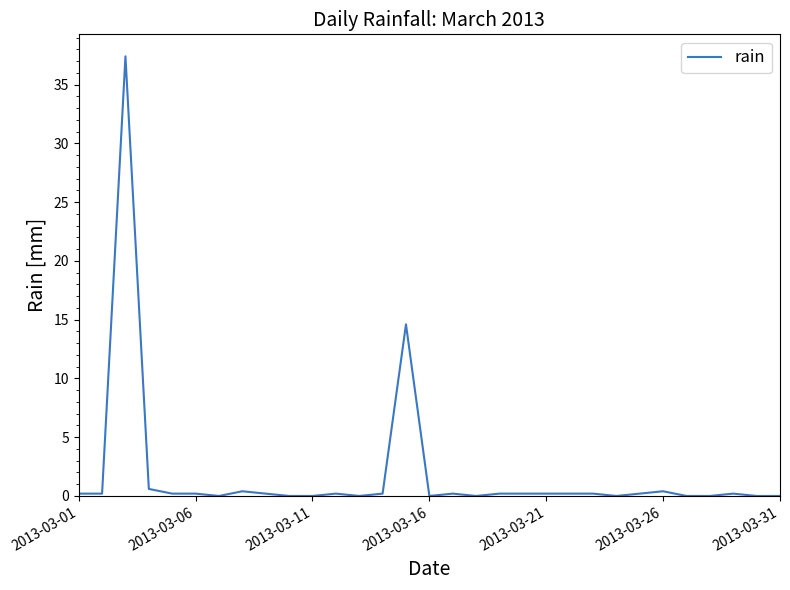

What is the difference between the second highest and second lowest values?

14.6